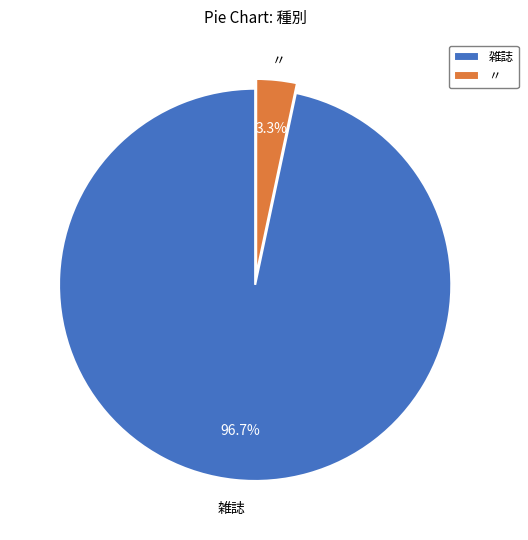

What portion of the pie excludes 〃?

96.7%